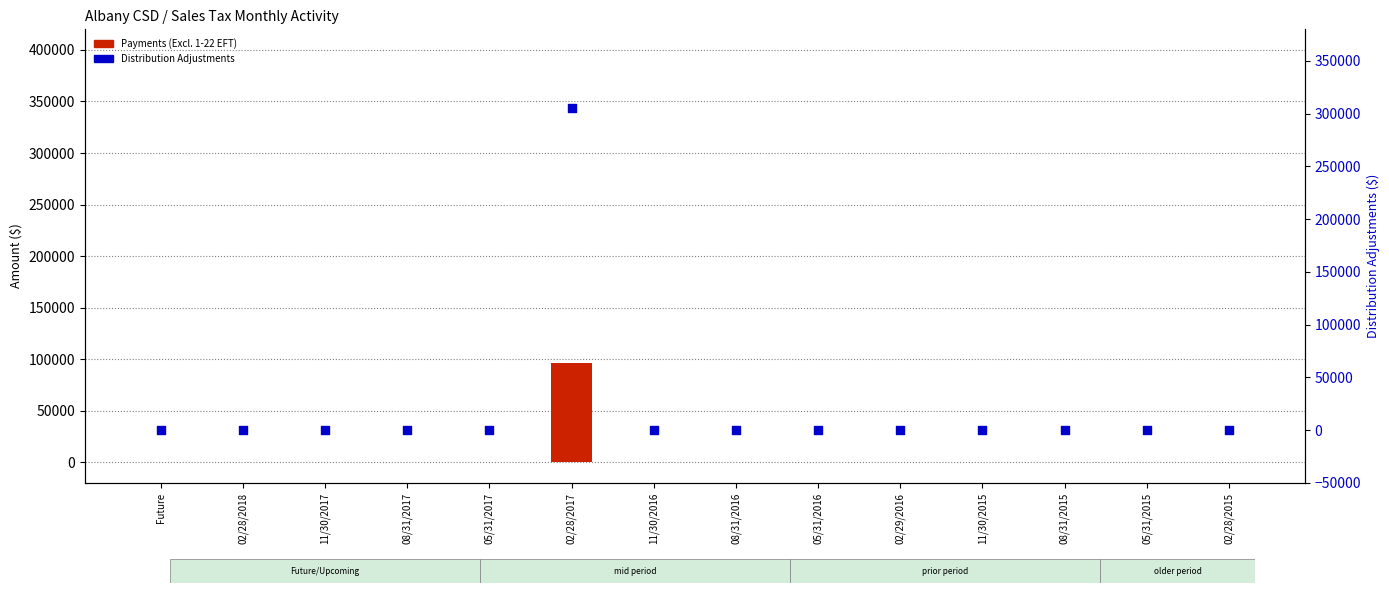

Is the value of Distribution Adjustments at 08/31/2016 greater than the value of Payments (Excl. 1-22 EFT) at 05/31/2015?

No